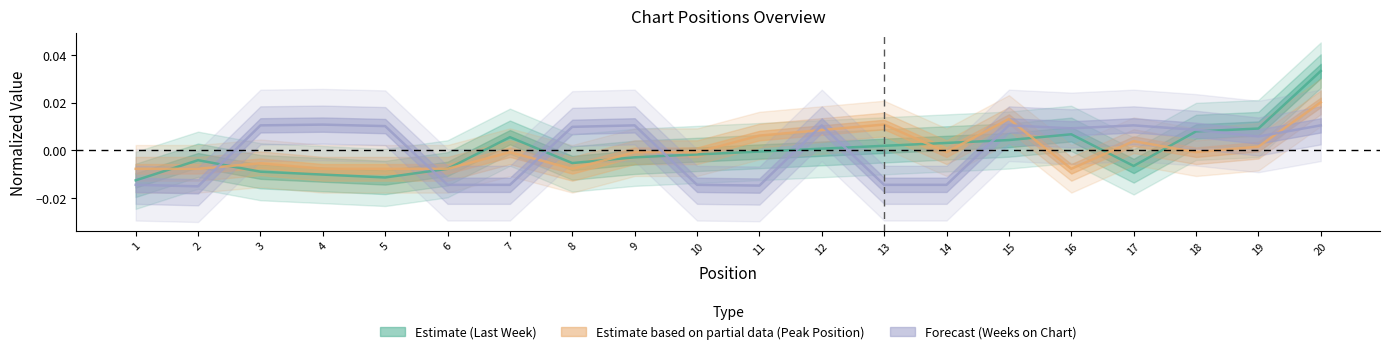

True or false: Weeks on Chart and Last Week cross at least once.

True